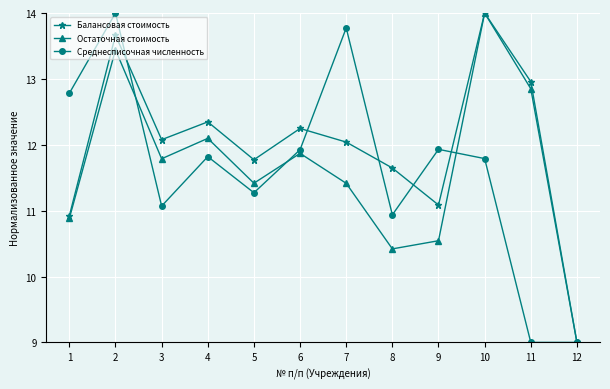

Which series has the largest total across all categories?

Балансовая стоимость